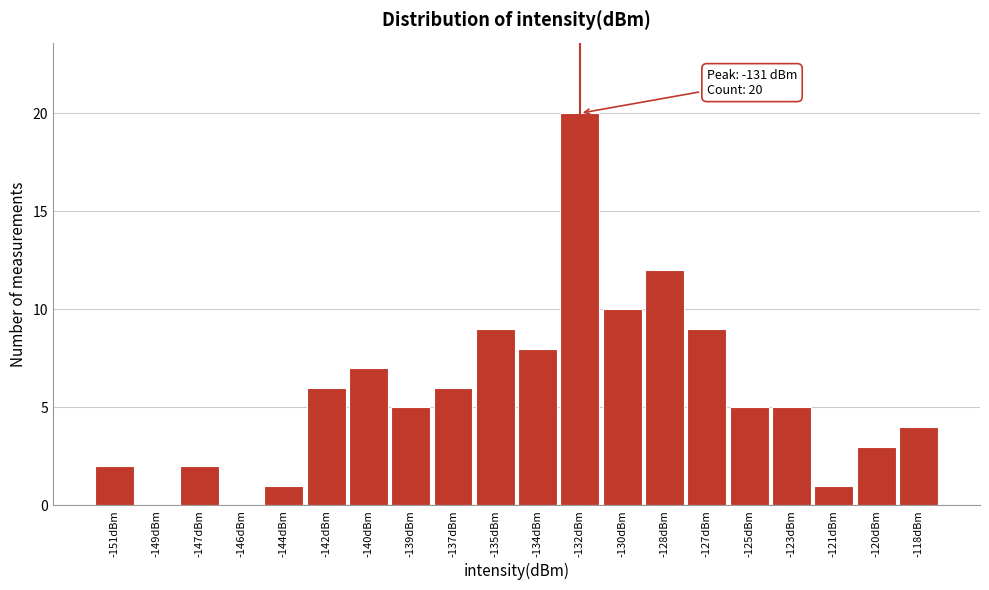

Reading right to left, list all the values displayed in this chart.

-118dBm=4	-120dBm=3	-121dBm=1	-123dBm=5	-125dBm=5	-127dBm=9	-128dBm=12	-130dBm=10	-132dBm=20	-134dBm=8	-135dBm=9	-137dBm=6	-139dBm=5	-140dBm=7	-142dBm=6	-144dBm=1	-146dBm=0	-147dBm=2	-149dBm=0	-151dBm=2